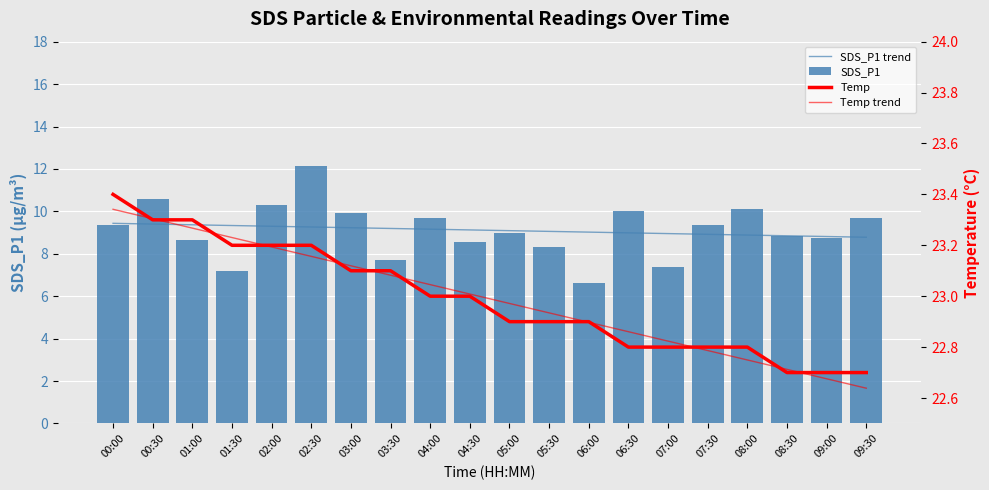

What is the label of the 10th bar from the right?

05:00